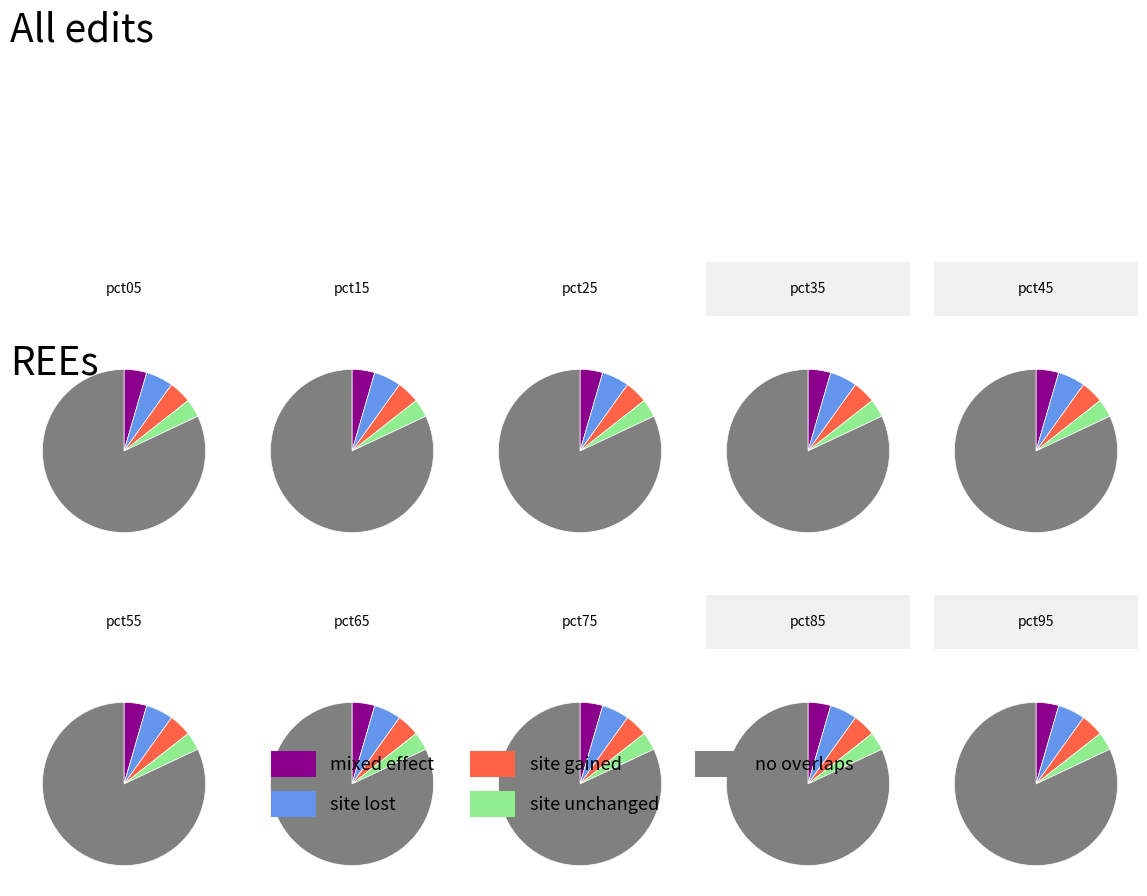

How many segments does this pie chart have?

10